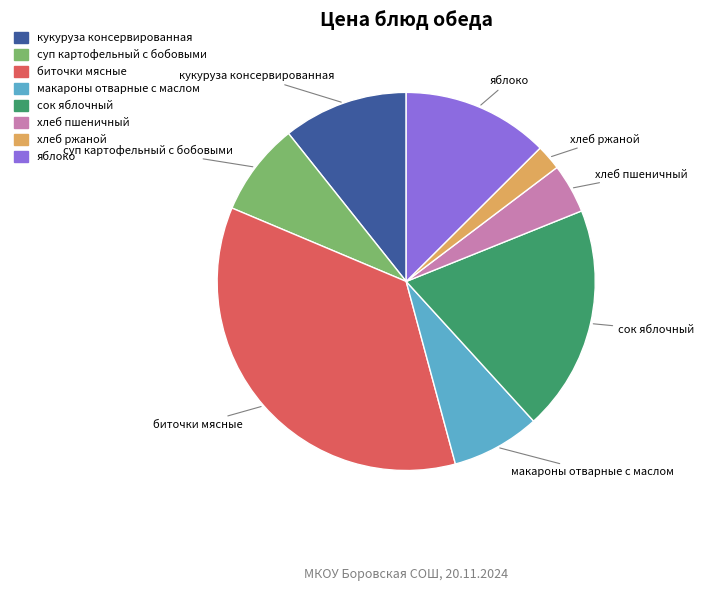

Is there a majority slice in this chart?

No